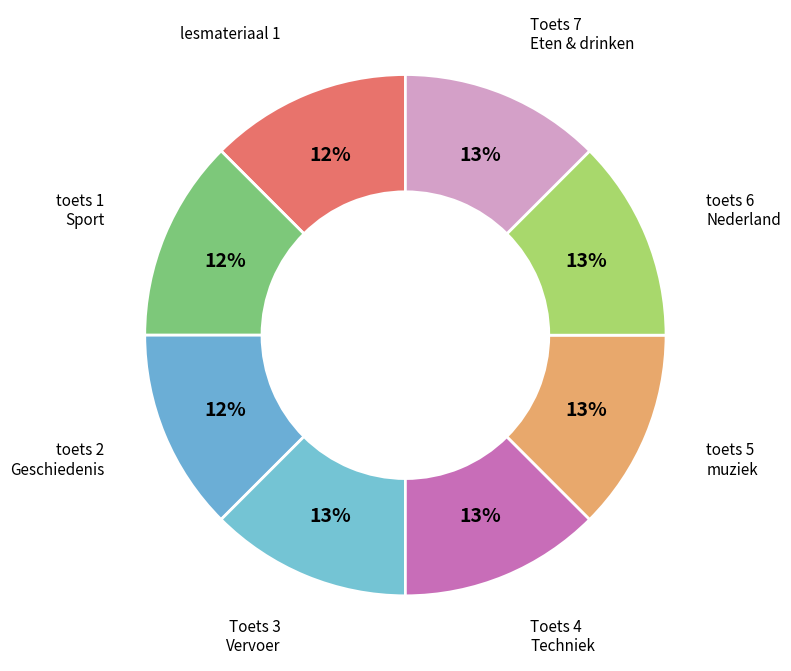

How many segments does this pie chart have?

8